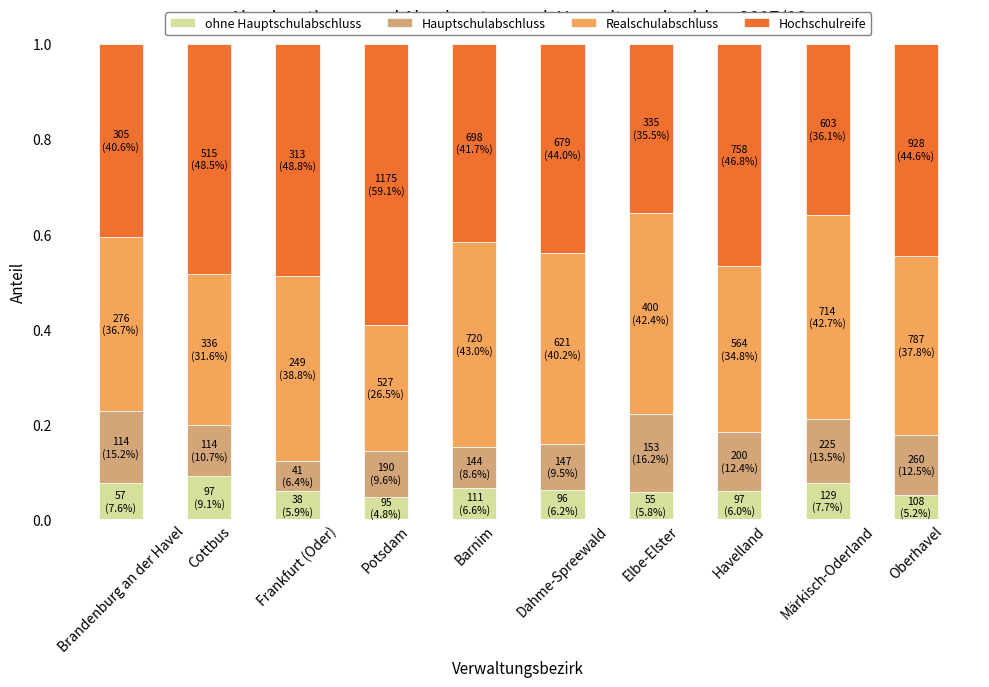

What is the total value across all series at Havelland?

1.0